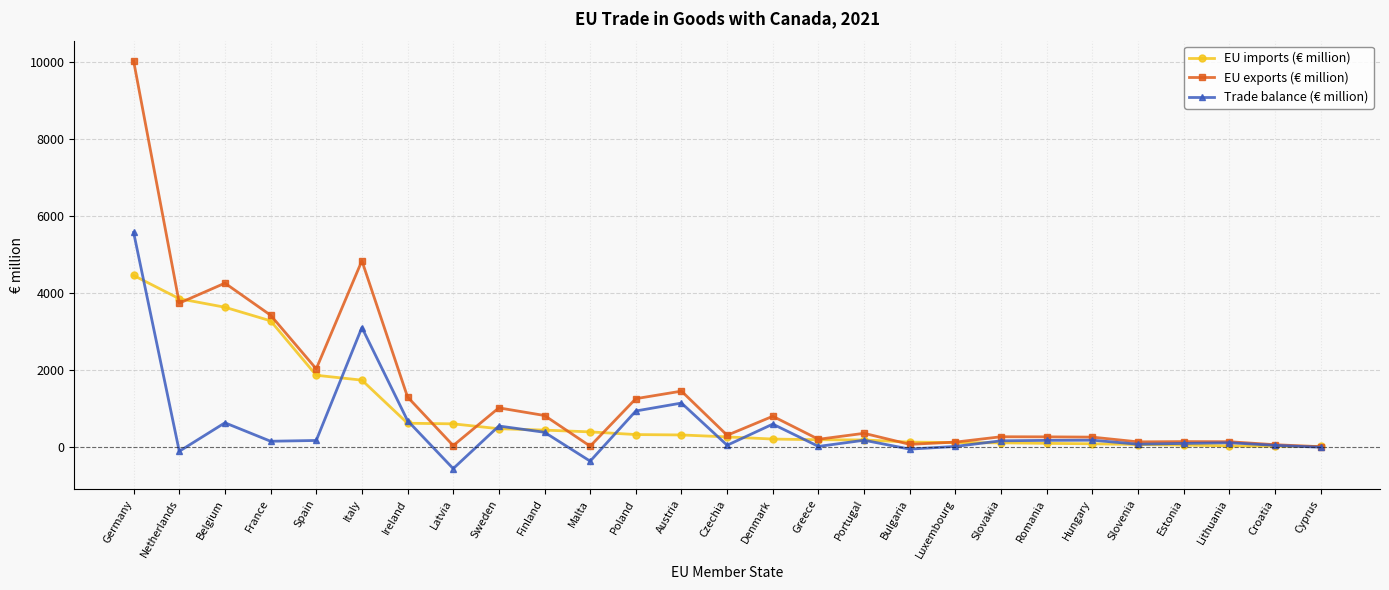

List the series in order of their peak value, highest first.

EU exports (€ million), Trade balance (€ million), EU imports (€ million)